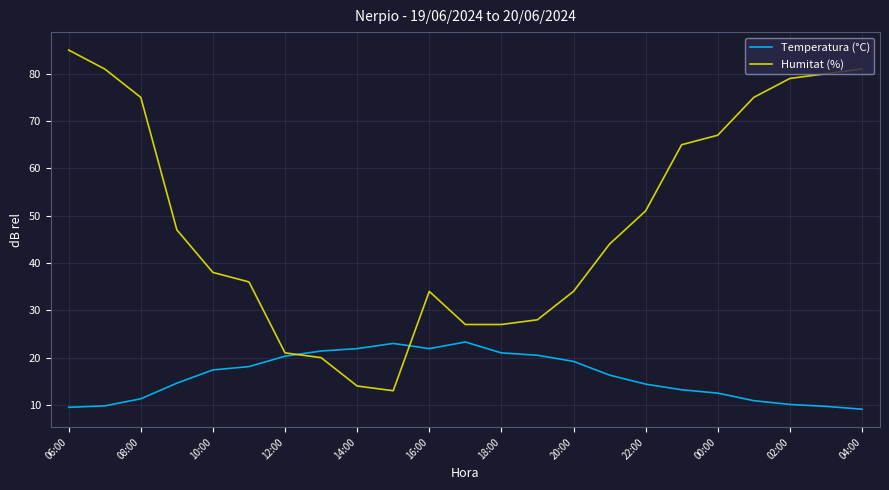

What are all the series names shown in the legend?

Temperatura (°C), Humitat (%)